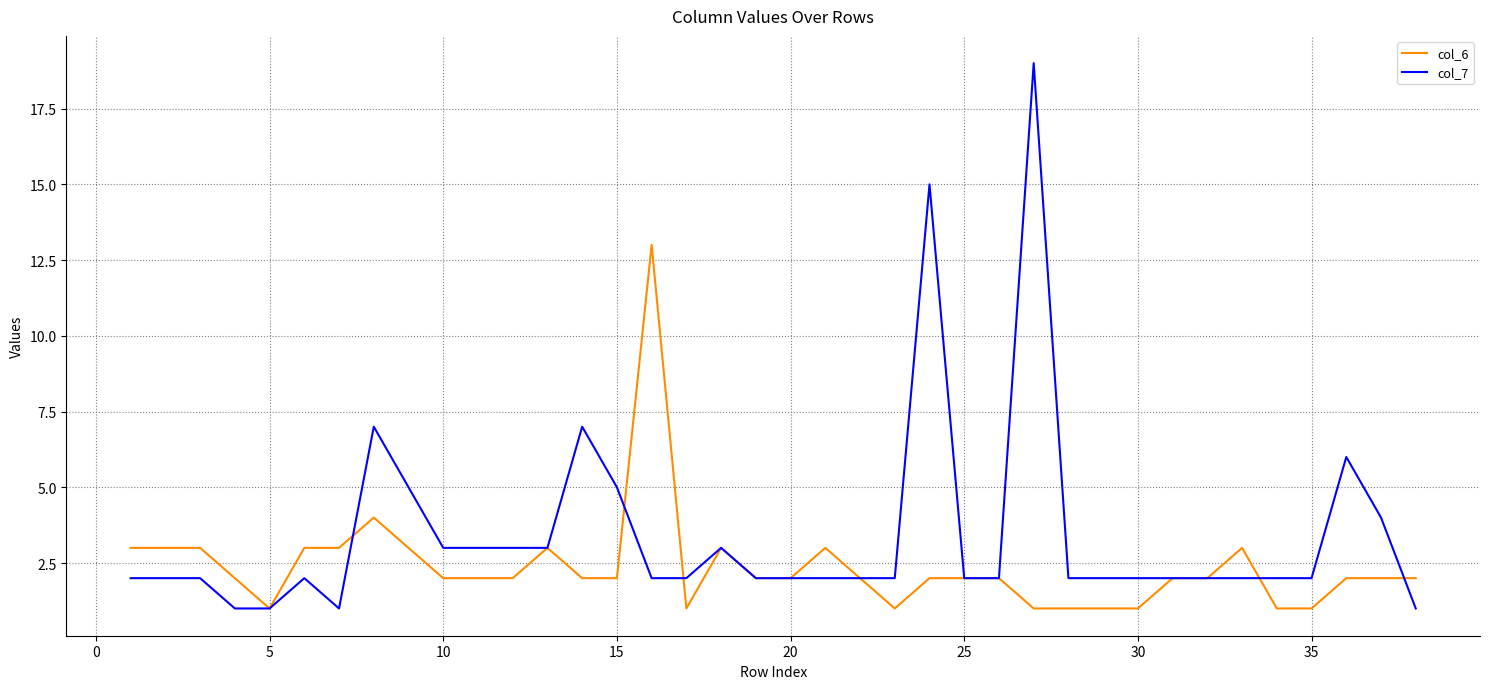

What is the maximum value shown in the chart?

19